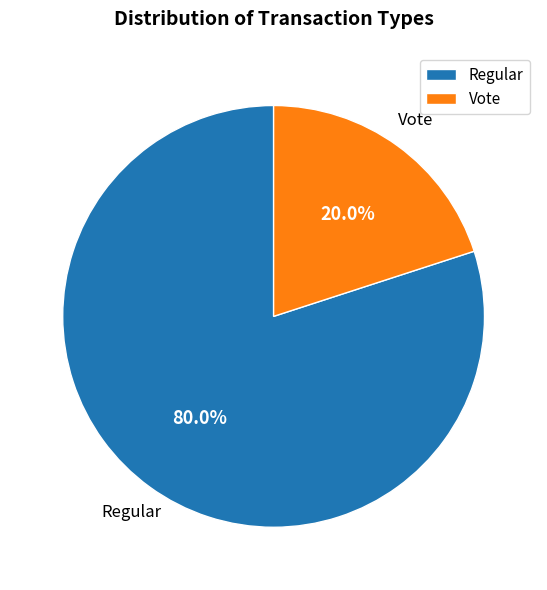

To the nearest percent, what portion does Vote represent?

20%